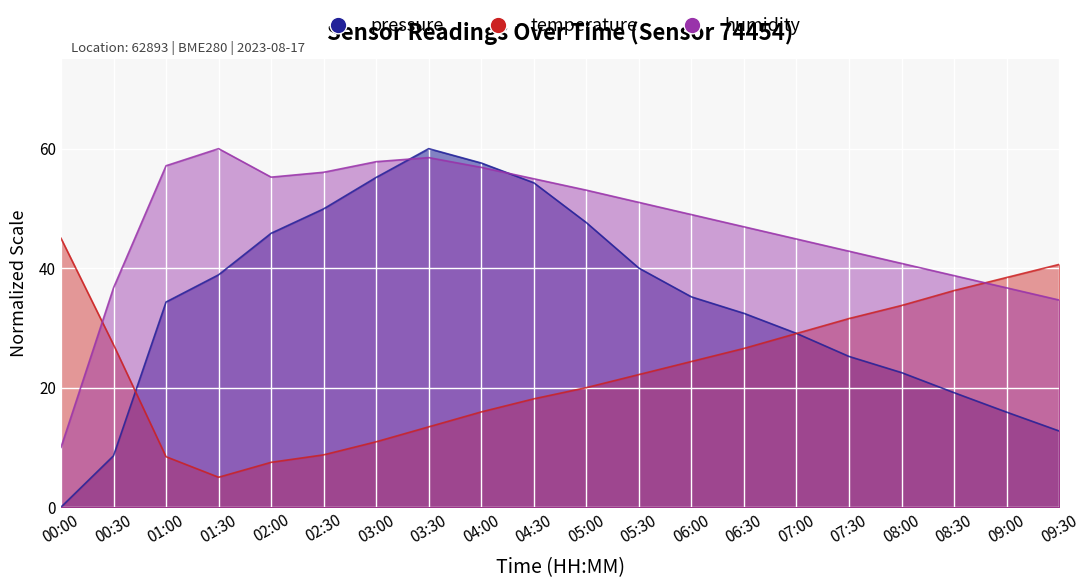

Where is temperature nearest to the value 25?

06:00